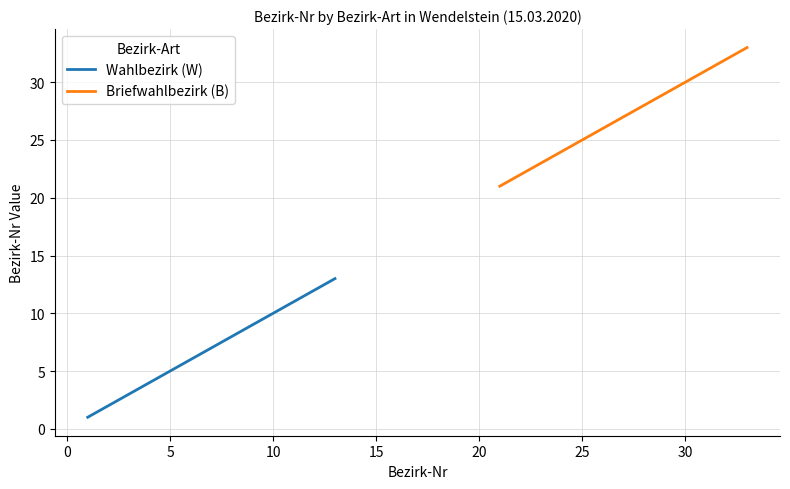

What is the difference between the maximum and minimum values in the Wahlbezirk (W) series?

12